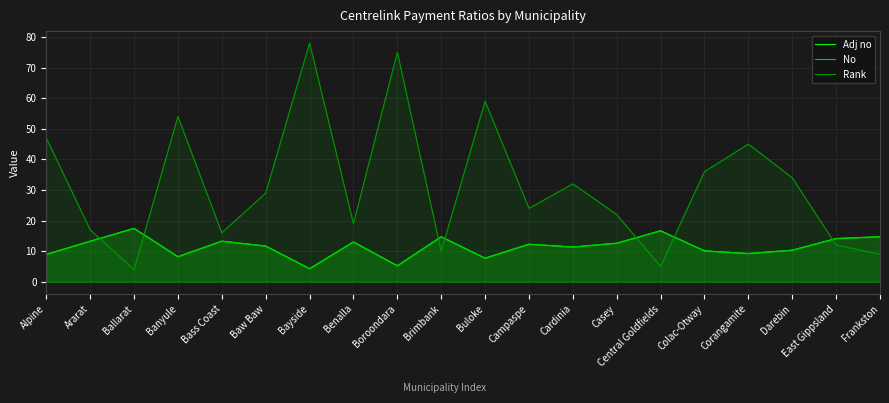

Is the value of Adj no at Cardinia greater than the value of No at Frankston?

No